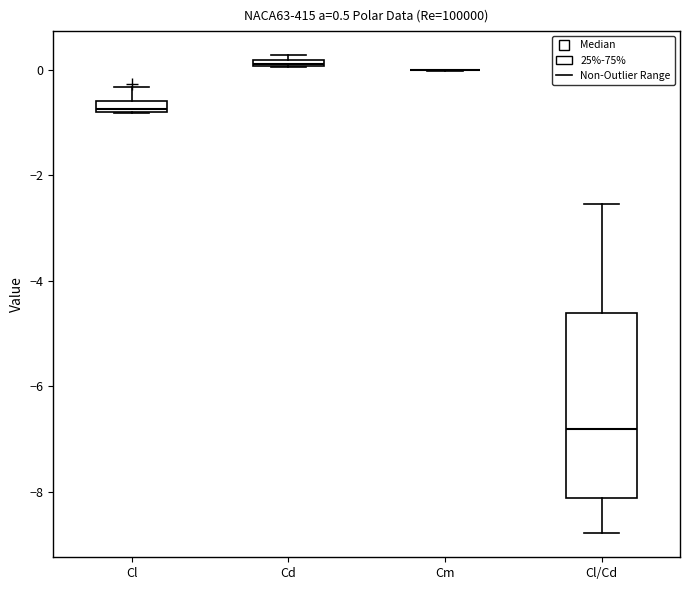

Comparing the boxes themselves (not the whiskers), which one is the tallest?

Cl/Cd